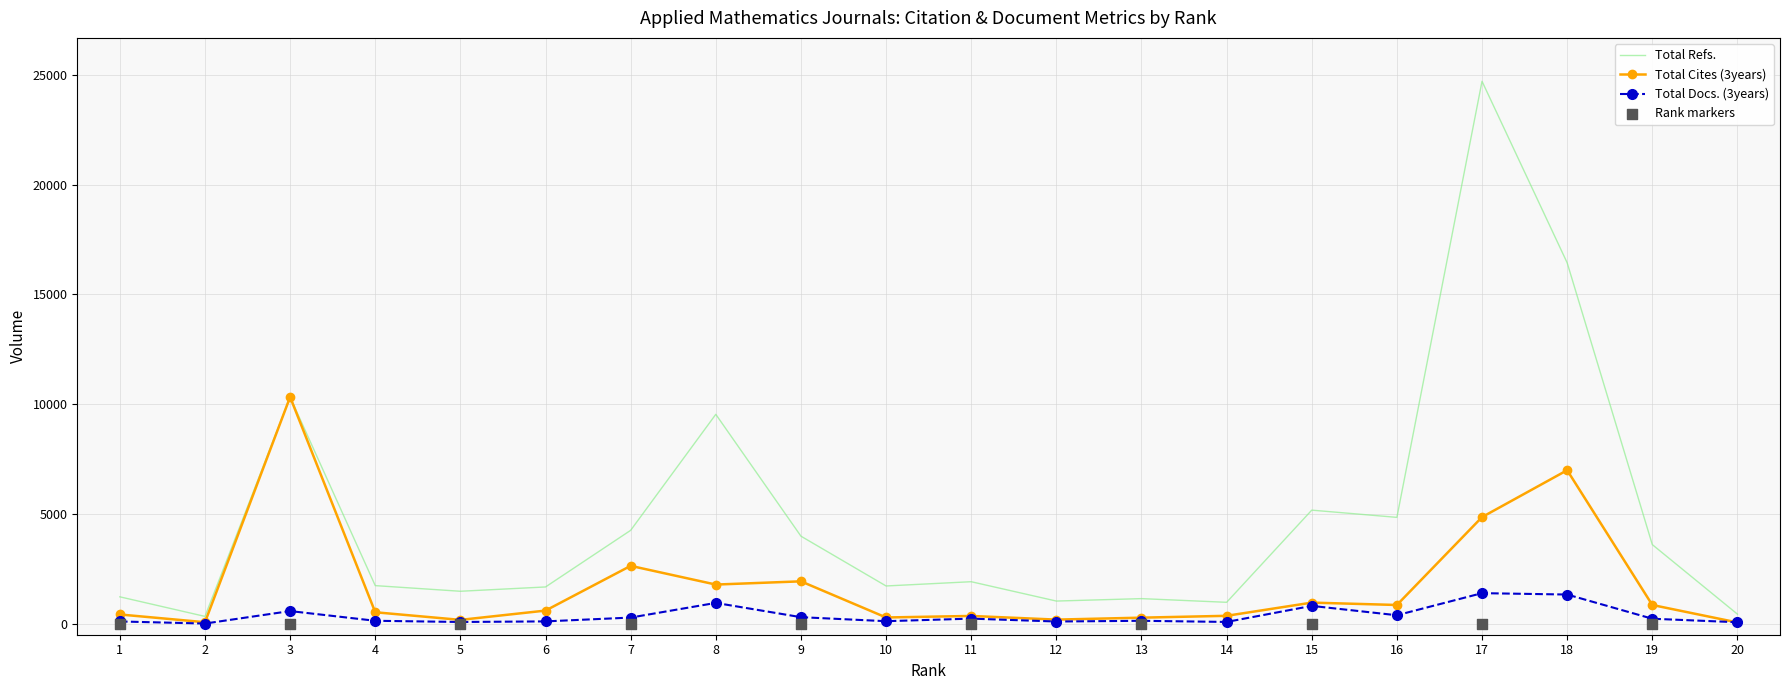

Which series has the largest total across all categories?

Total Refs.